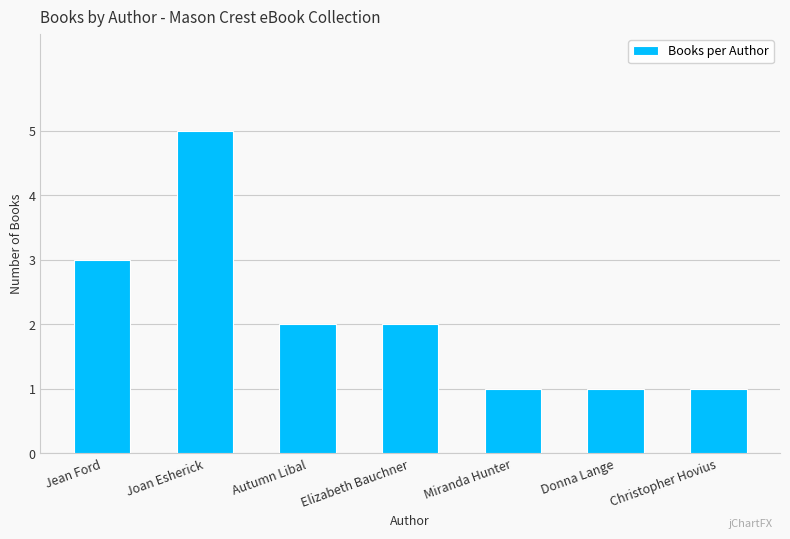

What is the sum of all values?

15